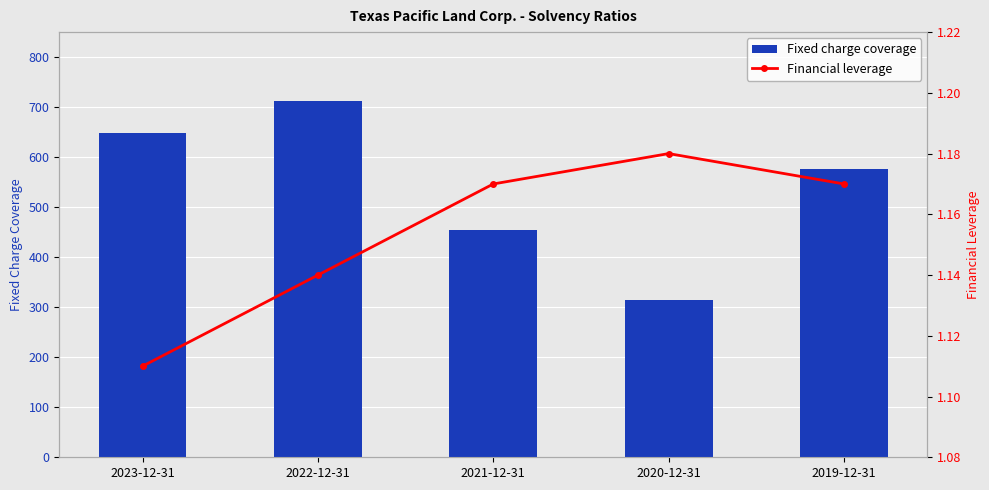

What is the sum of the Financial leverage values at 2022-12-31 and 2019-12-31?

2.3